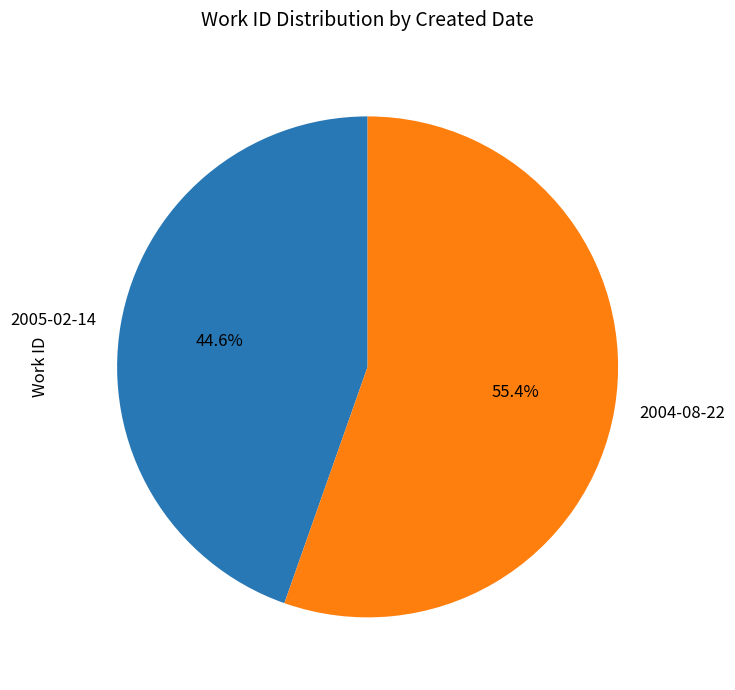

Which category has the biggest portion of the pie?

2004-08-22